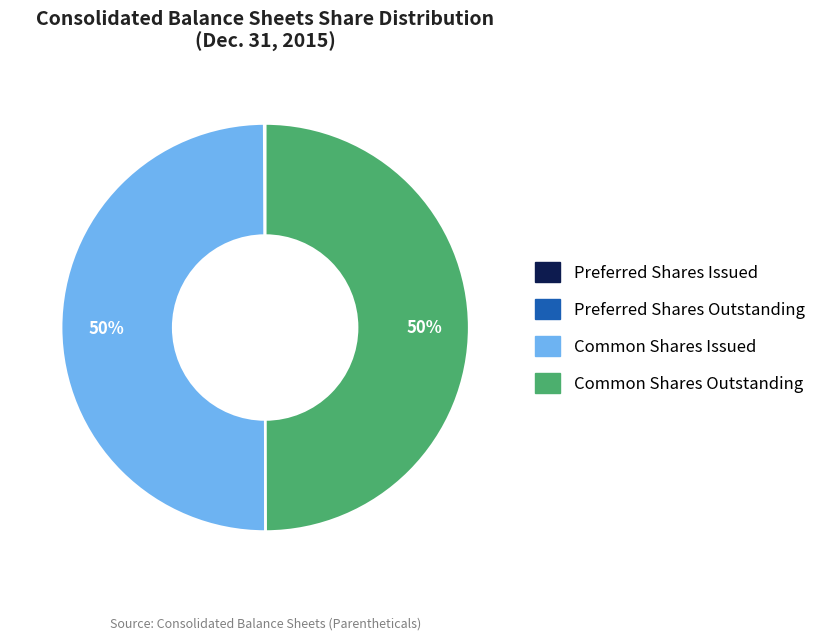

What percentage is the Common Shares Outstanding slice, to the nearest percent?

50%